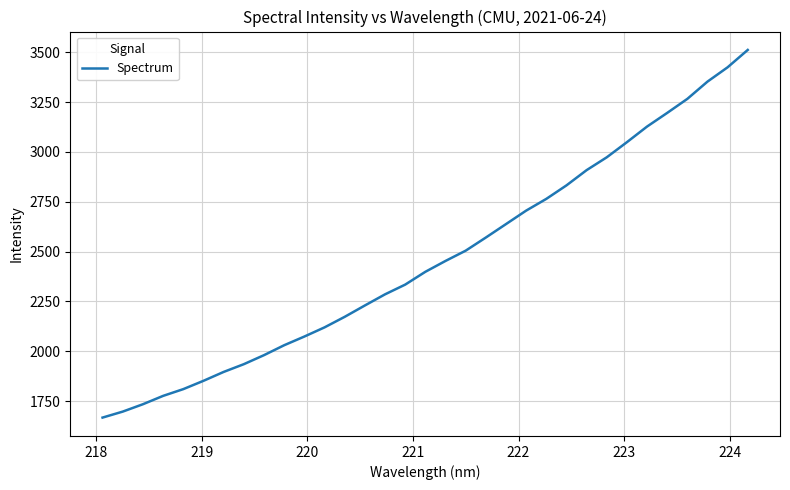

What is the maximum value shown in the chart?

3512.0